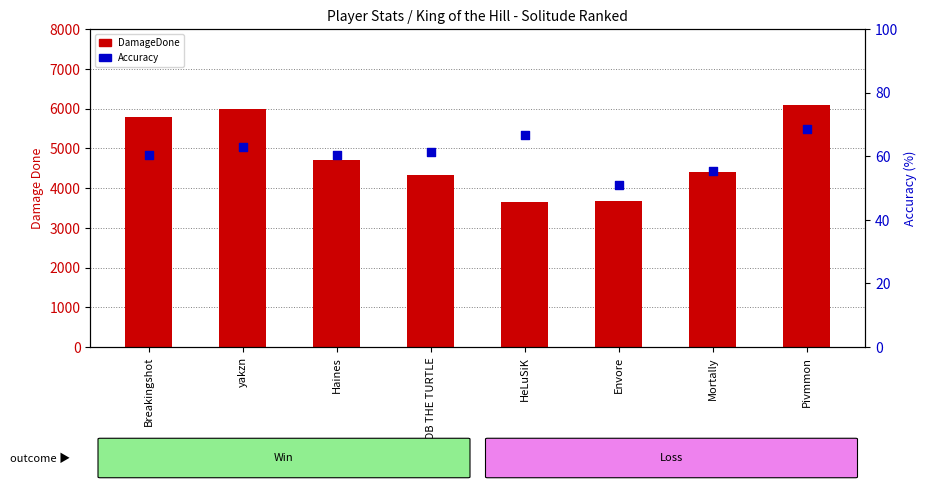

At which category is the sum across all series the highest?

Pivmmon